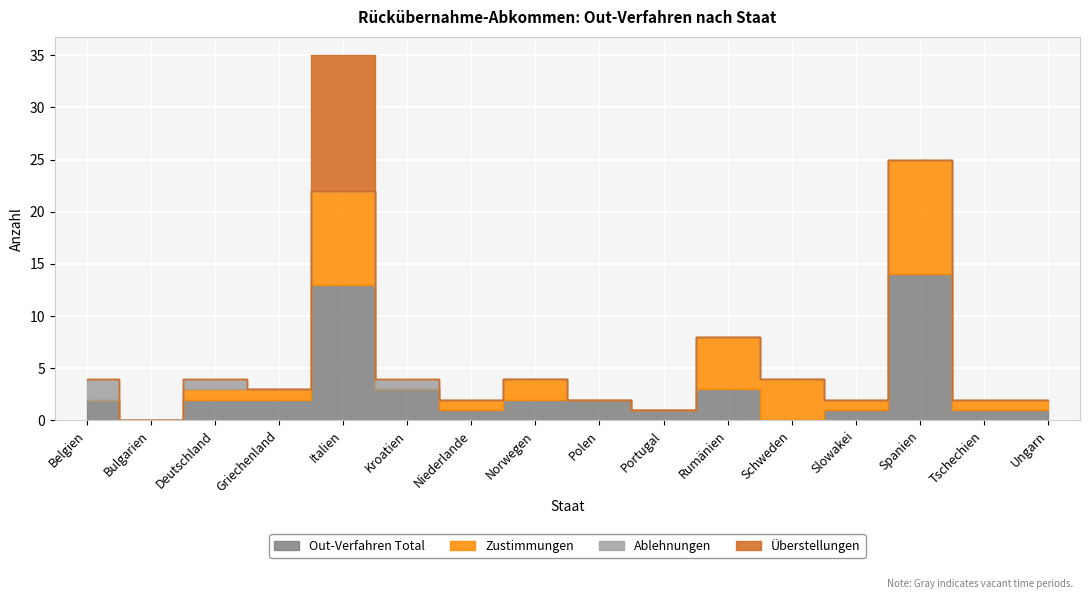

What is the label of the 3rd point from the left?

Deutschland